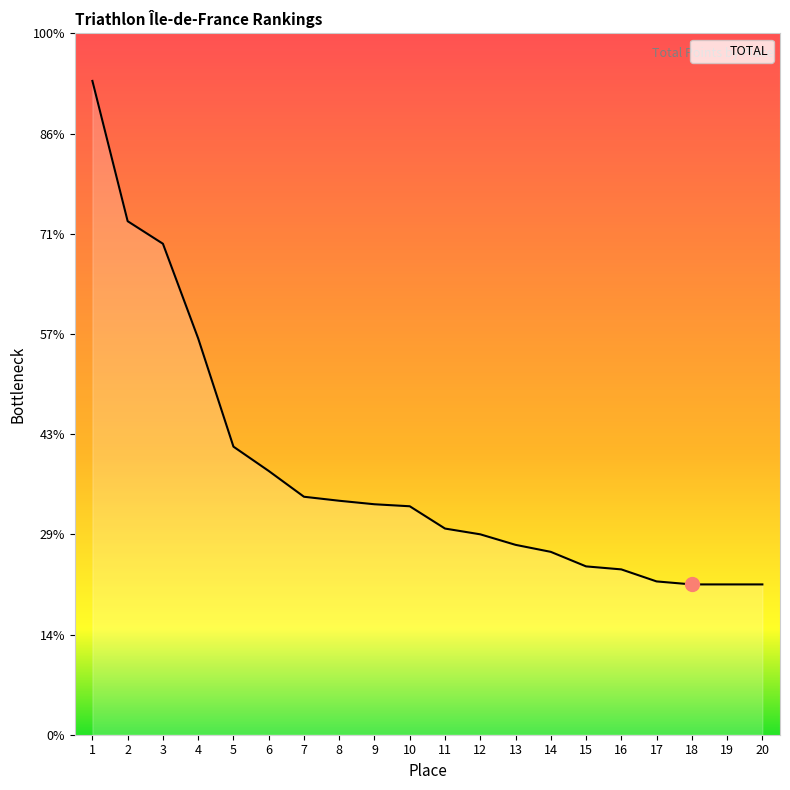

Does the chart have visible grid lines?

No